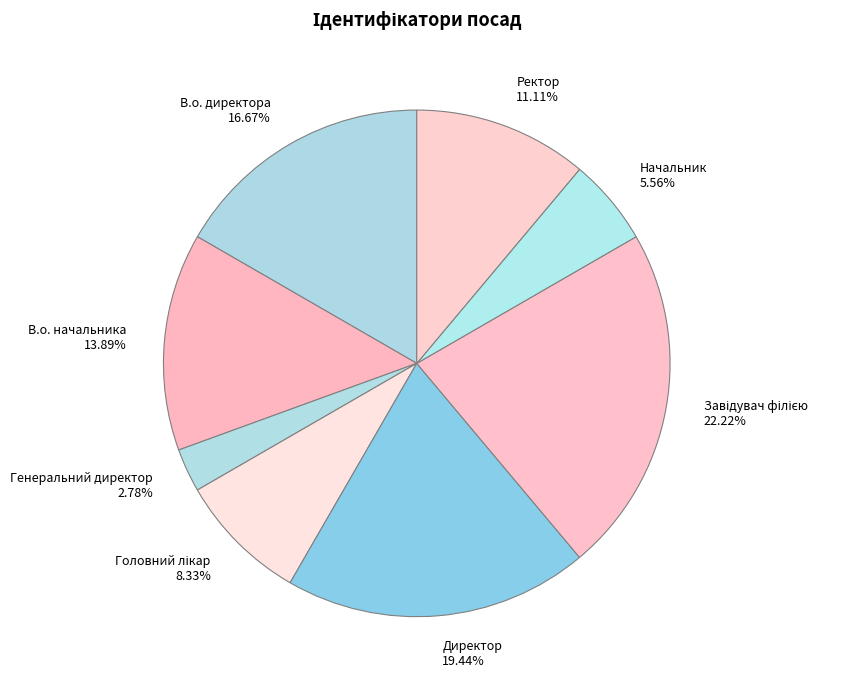

Is there a majority slice in this chart?

No